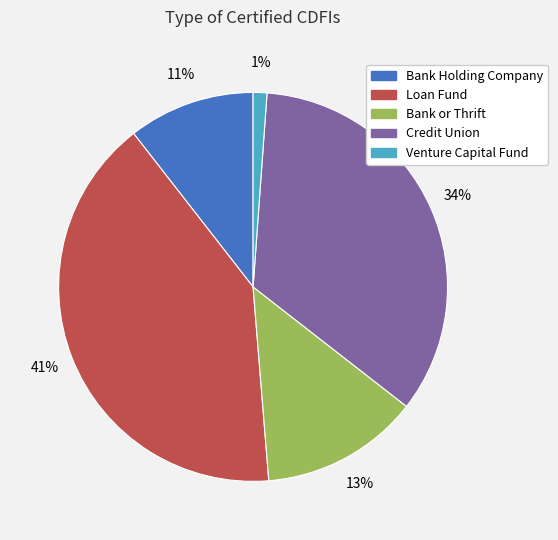

What percentage is the Bank or Thrift slice, to the nearest percent?

13%